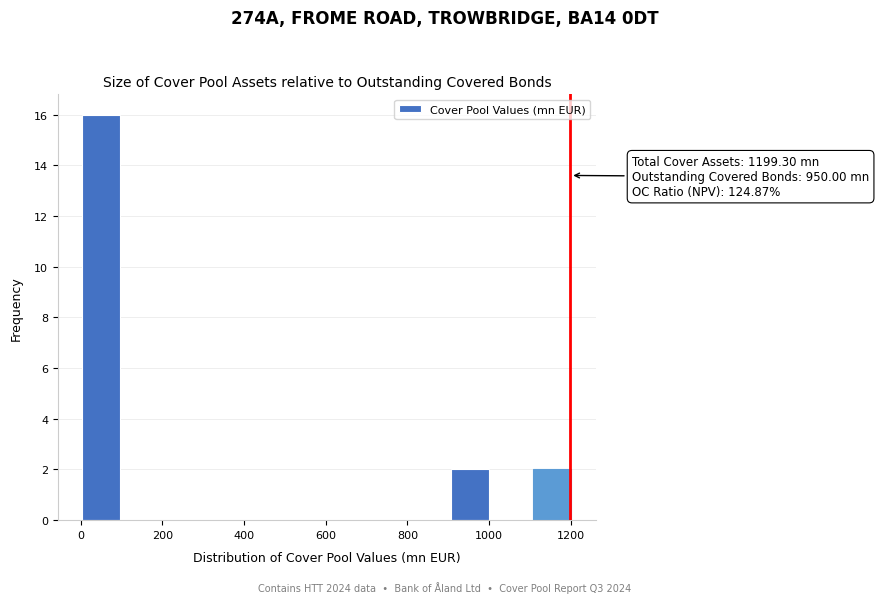

Which range on the x-axis has the tallest bar?

0 to 100